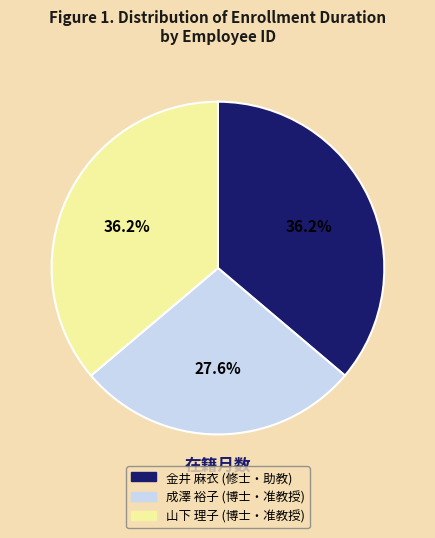

To the nearest percent, what is the average slice percentage?

33%